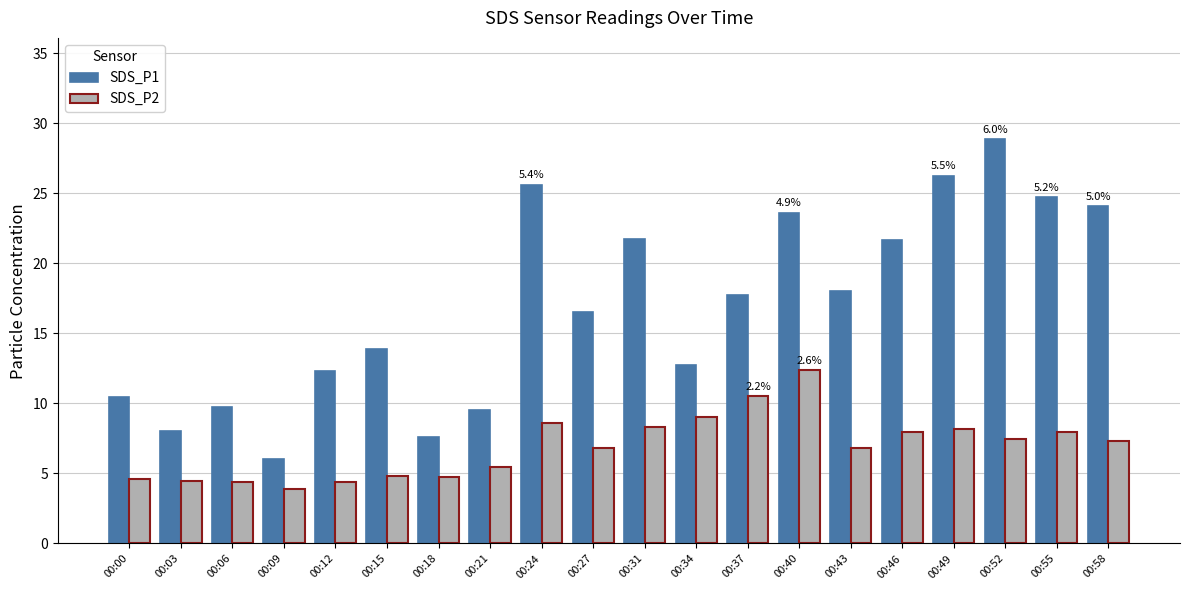

The SDS_P2 series shows 8.3 at 00:31. True or false?

True